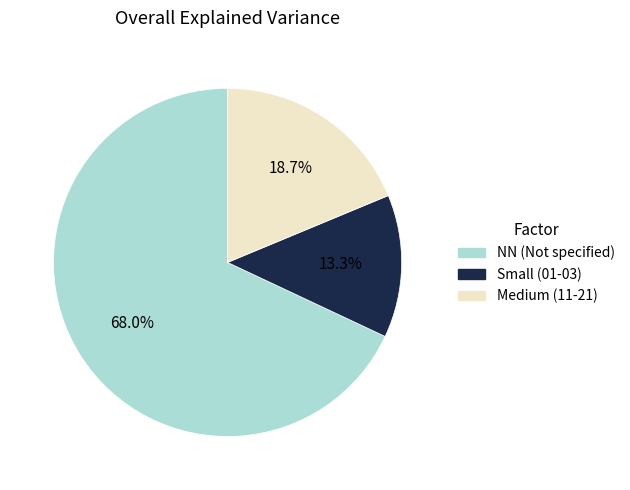

What is the smallest slice in the pie chart?

Small (01-03)